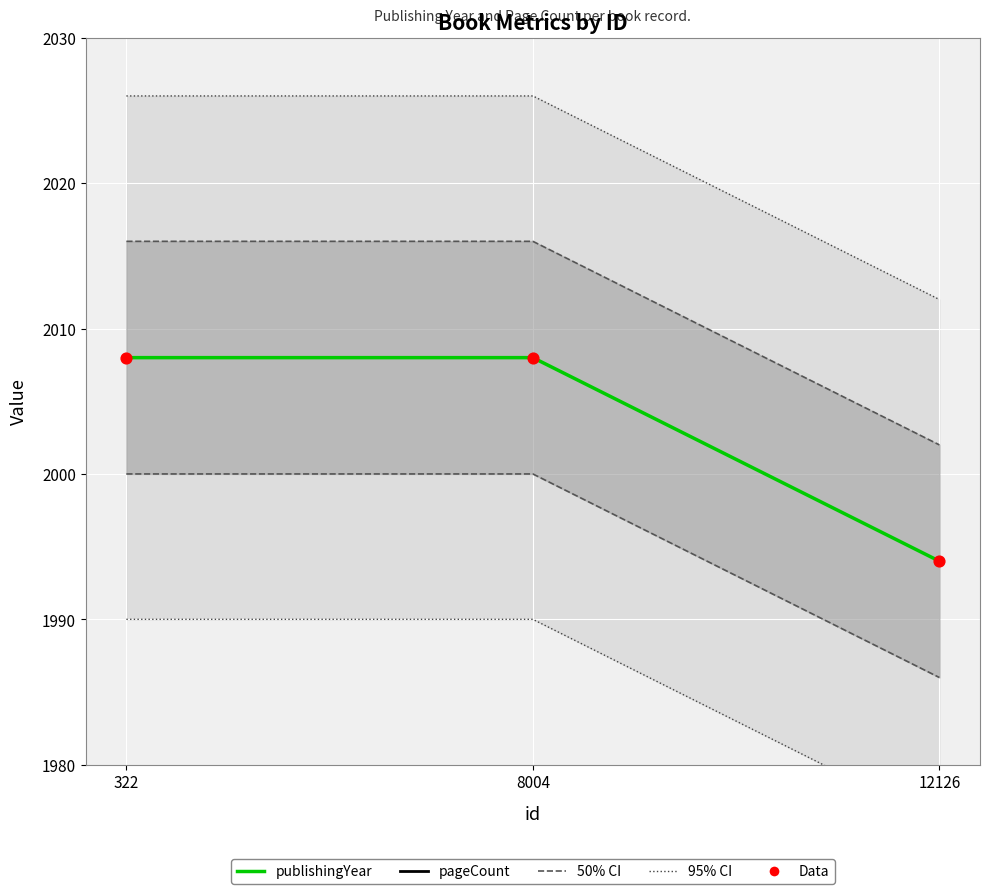

Which series has the largest total across all categories?

95% CI